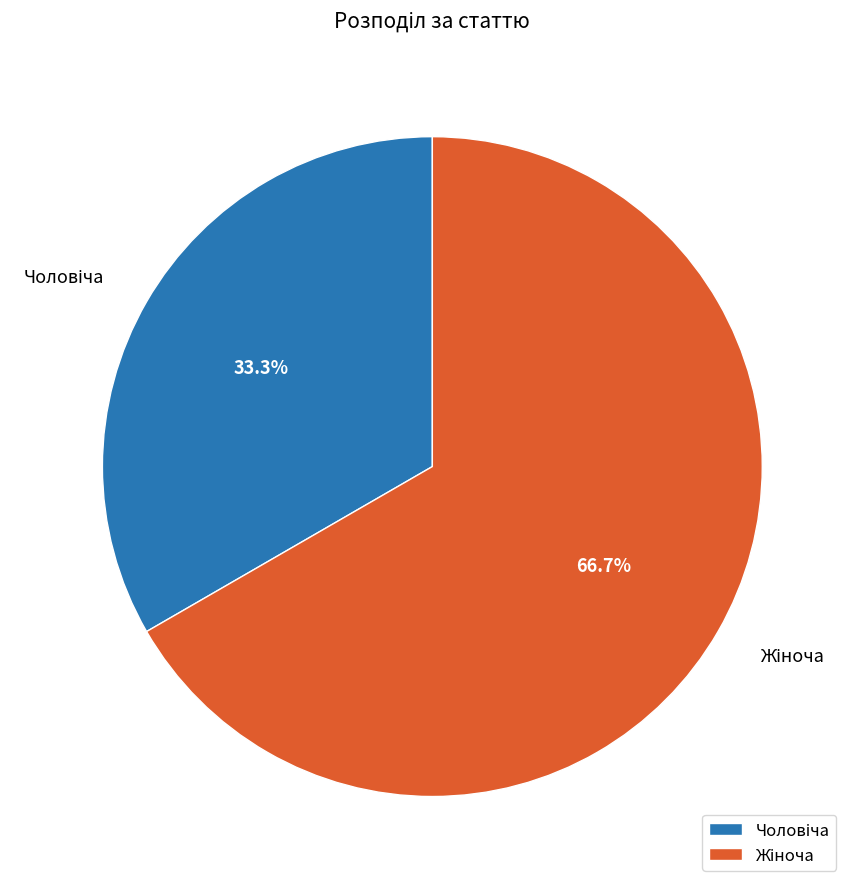

Does any single category account for the majority?

Yes